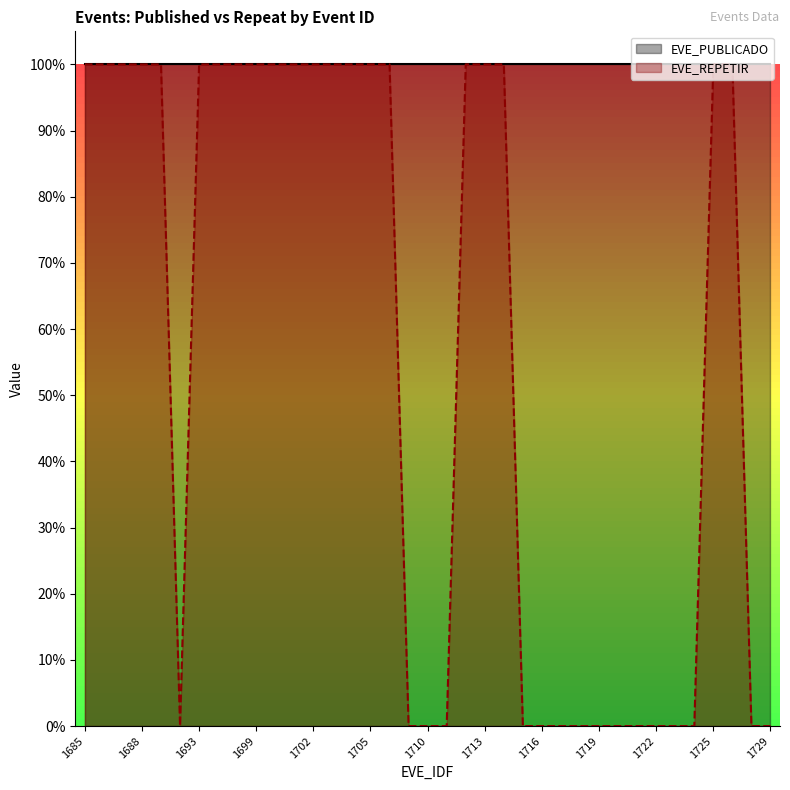

How many points are lower than both their immediate neighbors (excluding endpoints)?

1